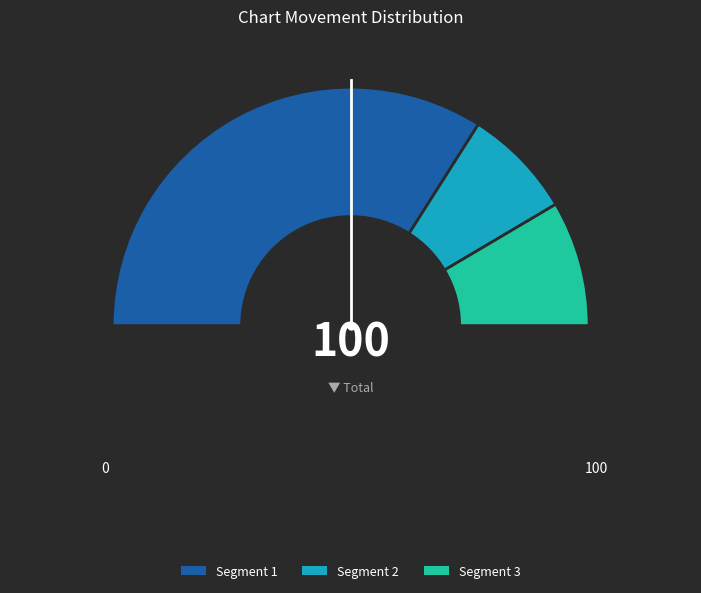

To the nearest percent, what is the difference between the up and - slice percentages?

51%